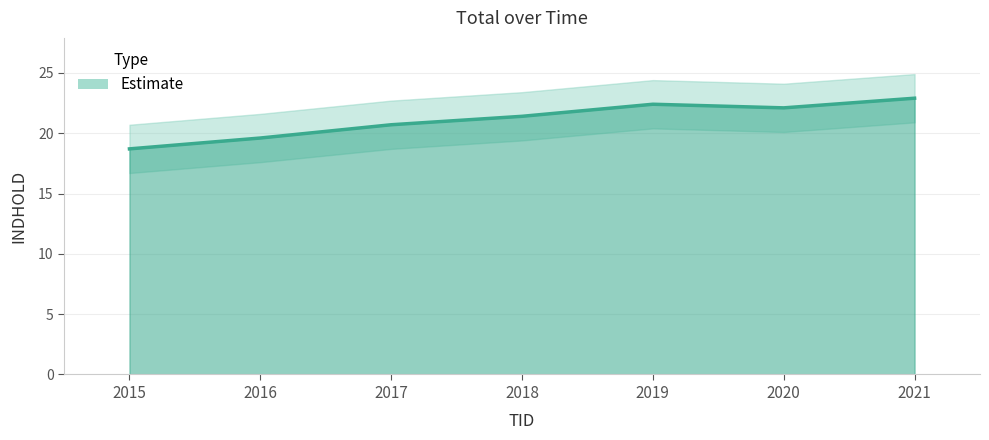

Which has a higher value, 2020 or 2018?

2020